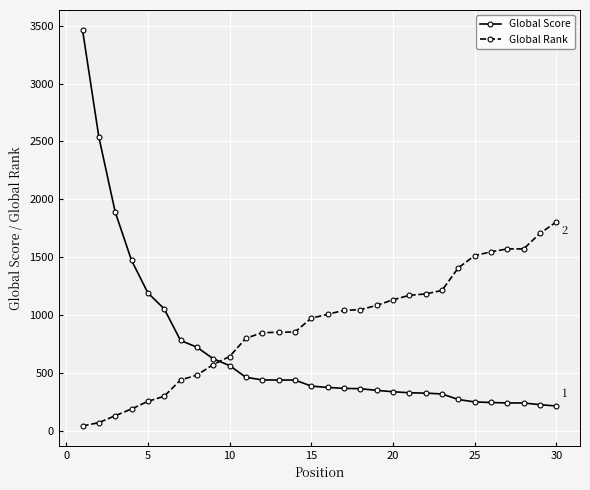

Rank the series by their average value, from highest to lowest.

Global Rank, Global Score